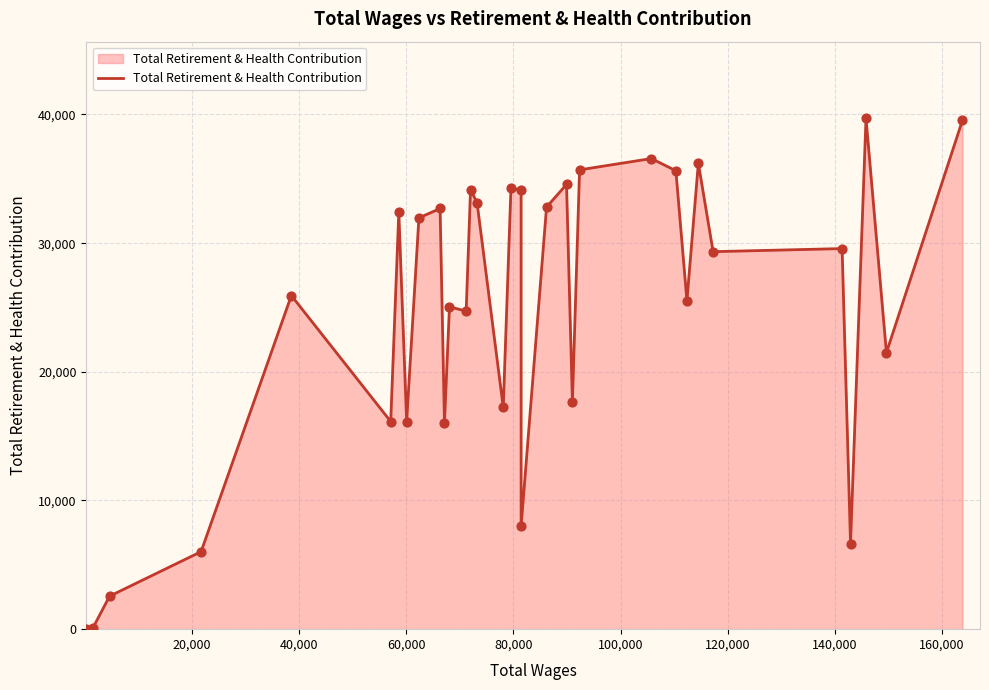

What is the greatest value displayed?

39703